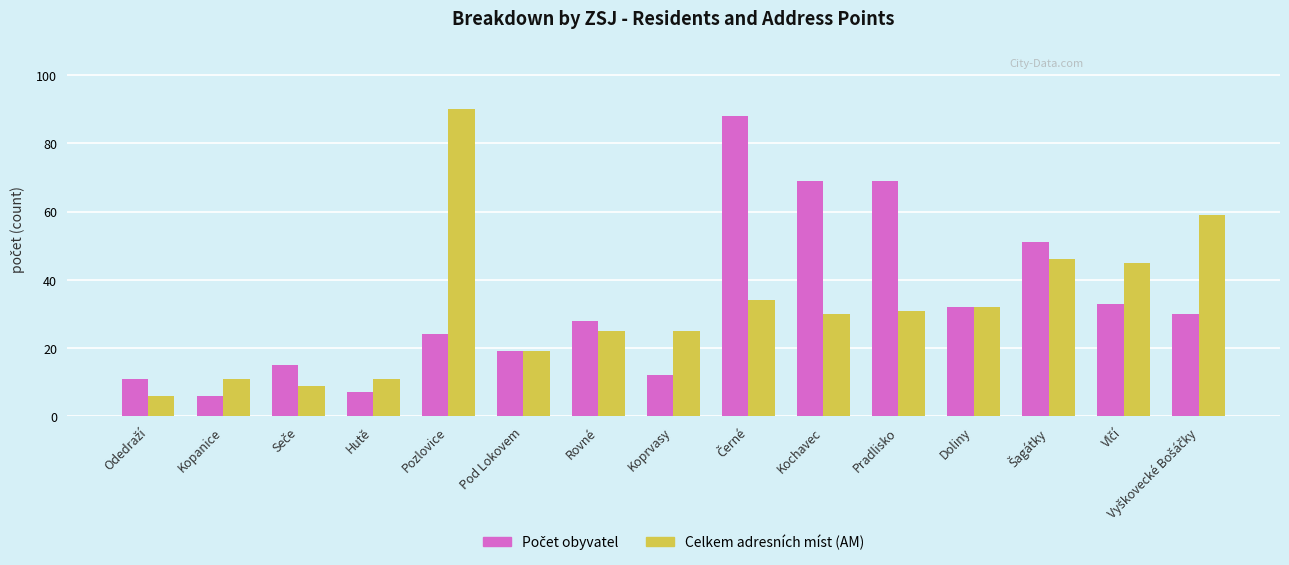

What is the highest value of the Celkem adresních míst (AM) series?

90